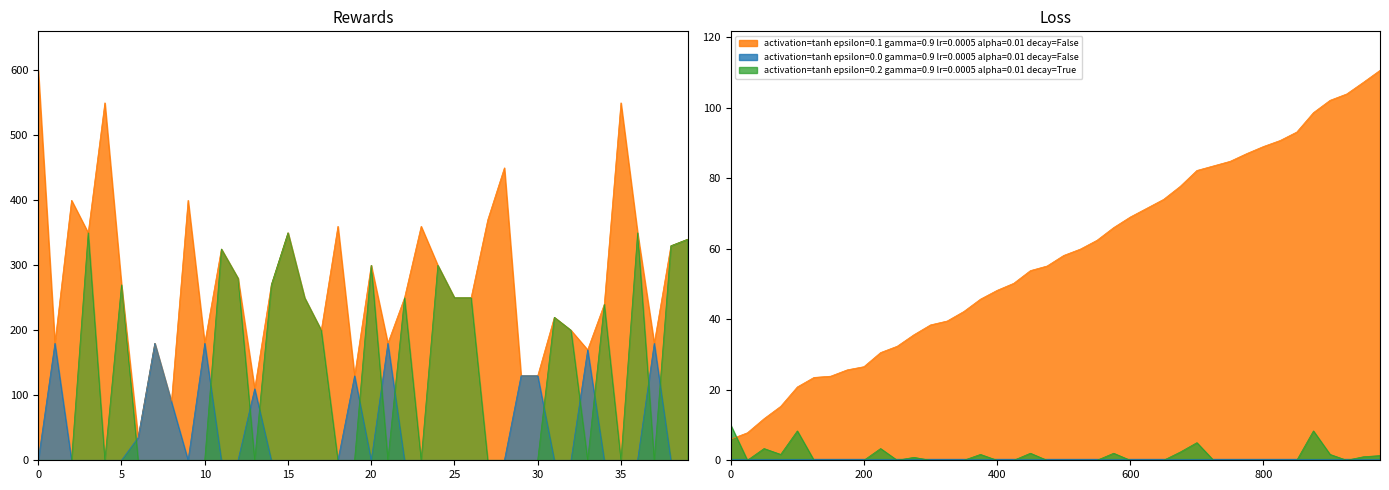

How many interior local valleys (lower than both neighbors) does the data have?

11